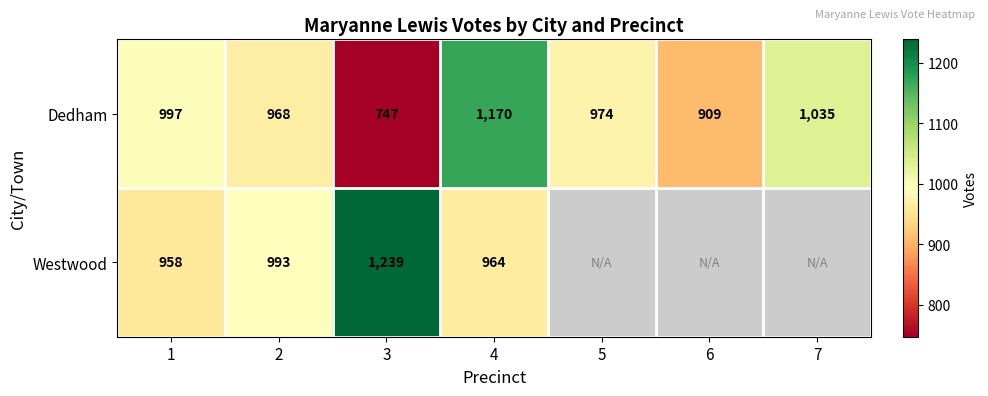

What is the difference between the highest and lowest values at 1?

39